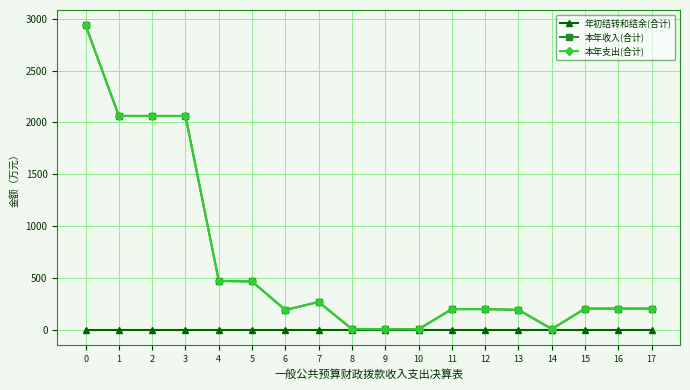

Reading right to left, extract all data points from this chart.

年初结转和结余(合计): 0.0	0.0	0.0	0.0	0.0	0.0	0.0	0.0	0.0	0.0	0.0	0.0	0.0	0.0	0.0	0.0	0.0	0.0
本年收入(合计): 204.4	204.4	204.4	7.1	192.2	199.3	199.3	5.5	5.5	6.6	268.2	190.9	465.6	471.1	2062.3	2062.3	2062.3	2937.1
本年支出(合计): 204.4	204.4	204.4	7.1	192.2	199.3	199.3	5.5	5.5	6.6	268.2	190.9	465.6	471.1	2062.3	2062.3	2062.3	2937.1